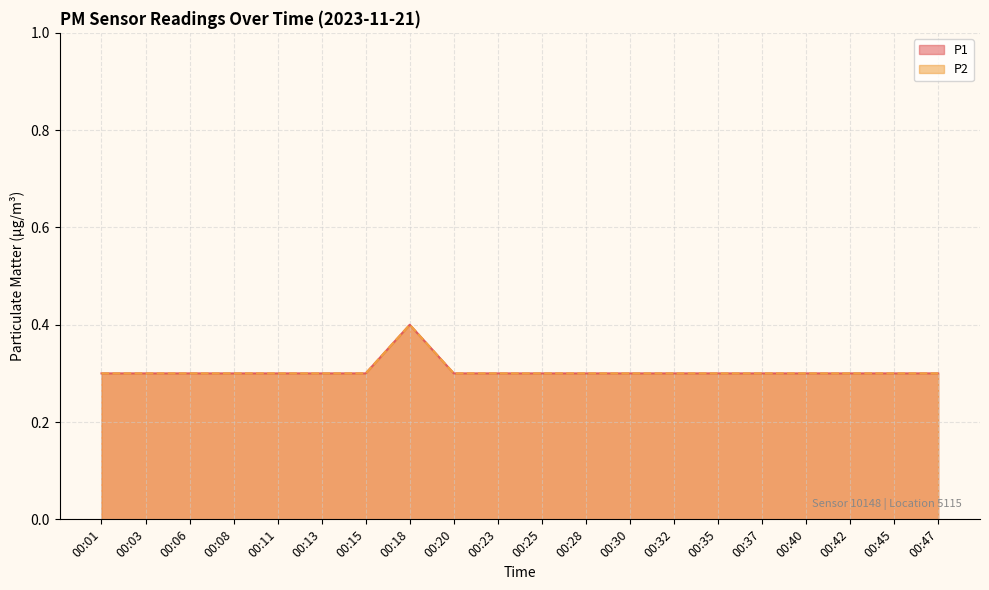

True or false: P1 has more than 2 points higher than both neighbors.

False